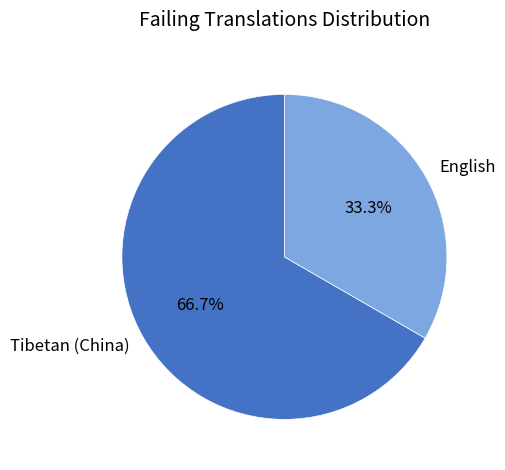

True or false: English accounts for 33% of the total.

True